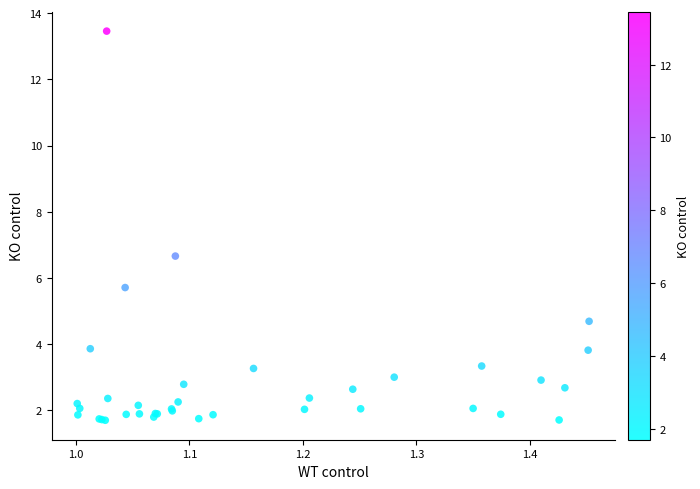

What Y value in the scatter plot is closest to 7?

6.7